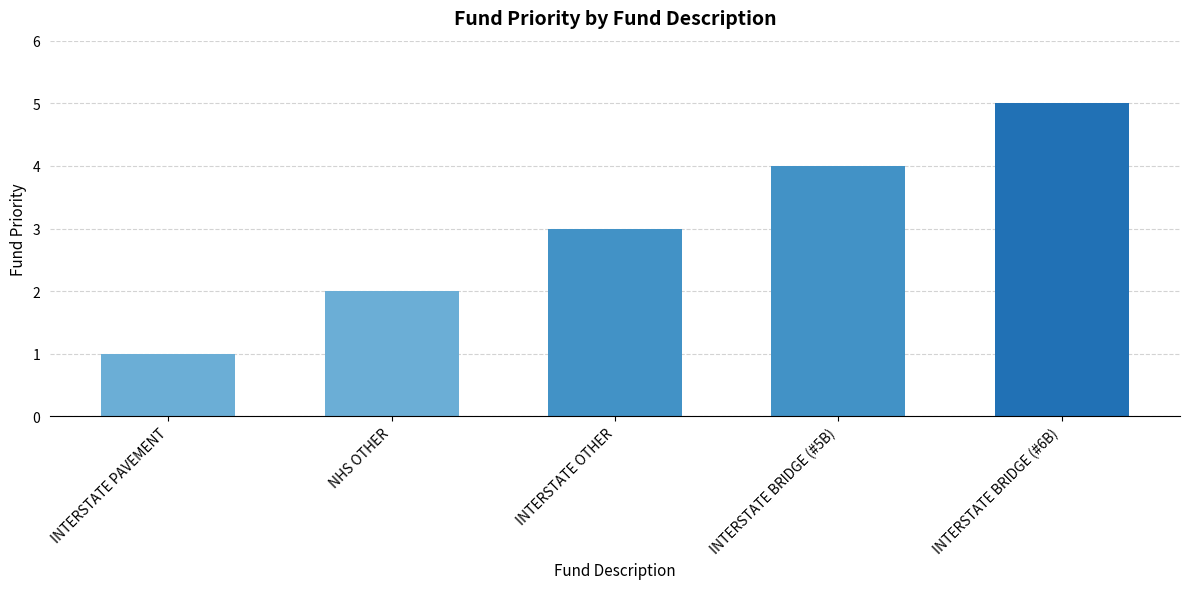

Count the number of categories in the chart.

5